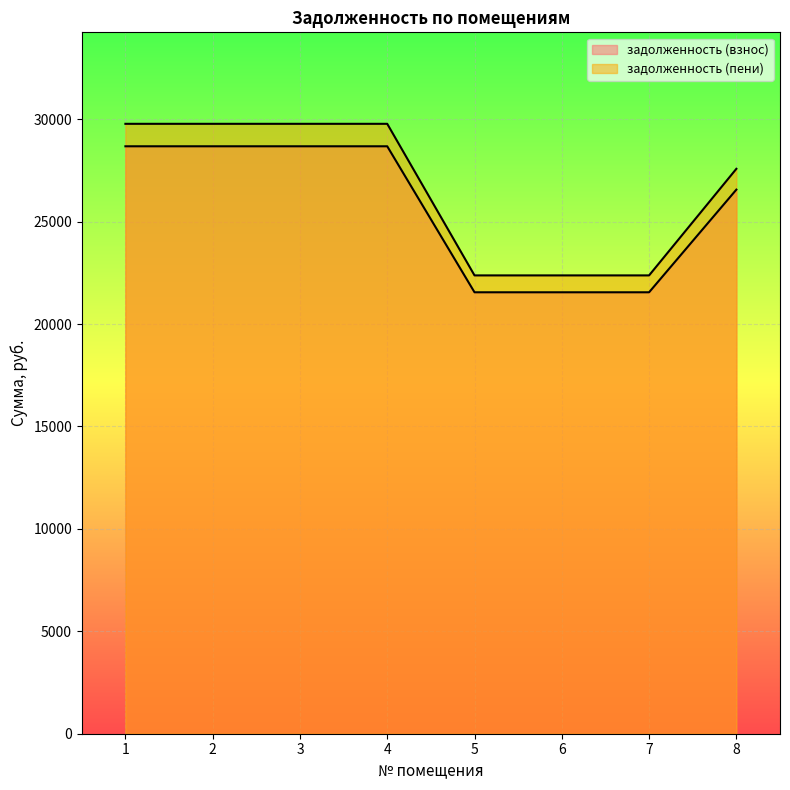

List the series in order of their overall mean, lowest first.

задолженность (взнос), задолженность (пени)